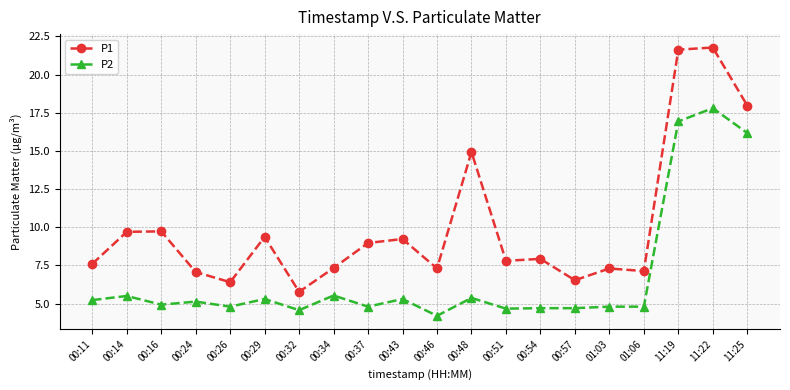

List the series in order of their overall mean, highest first.

P1, P2